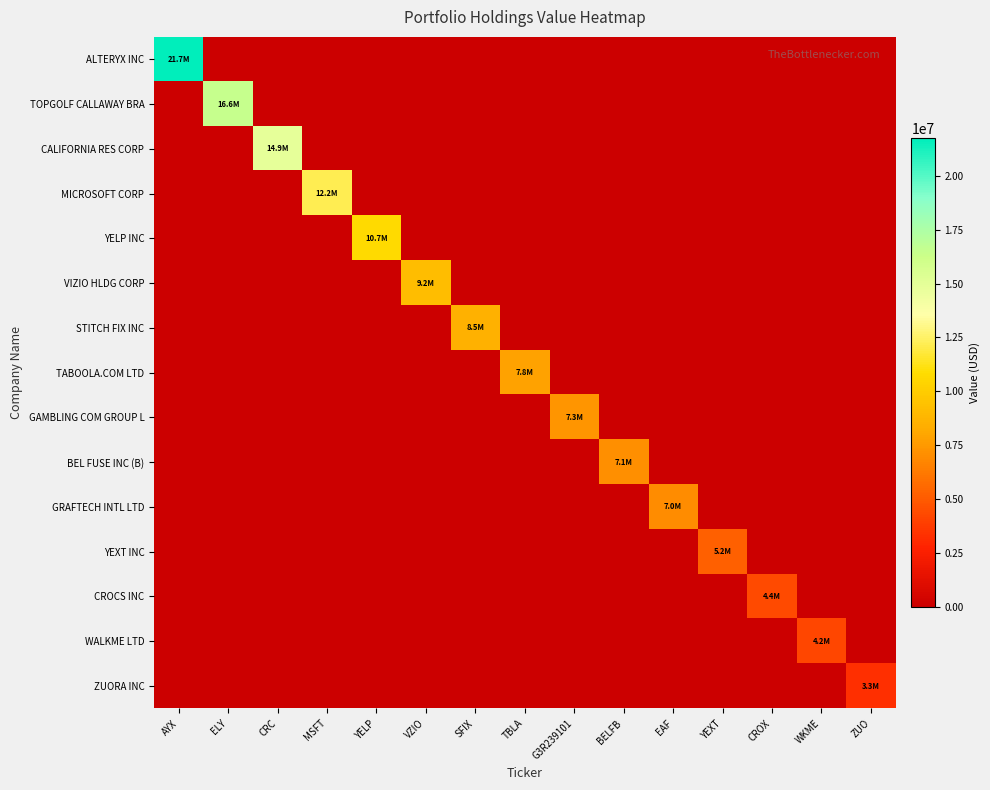

Which category has the lowest value across all series?

ELY